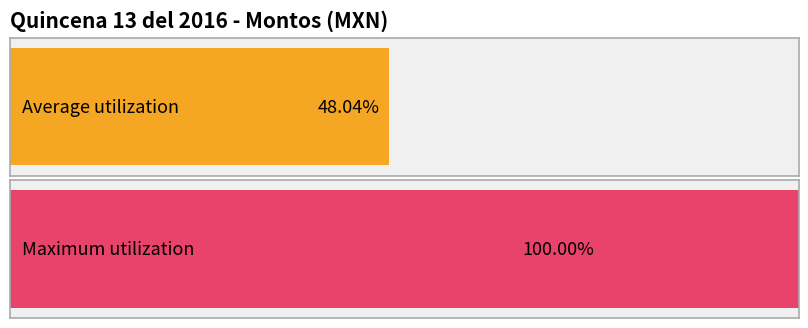

Count the number of data series in this chart.

1